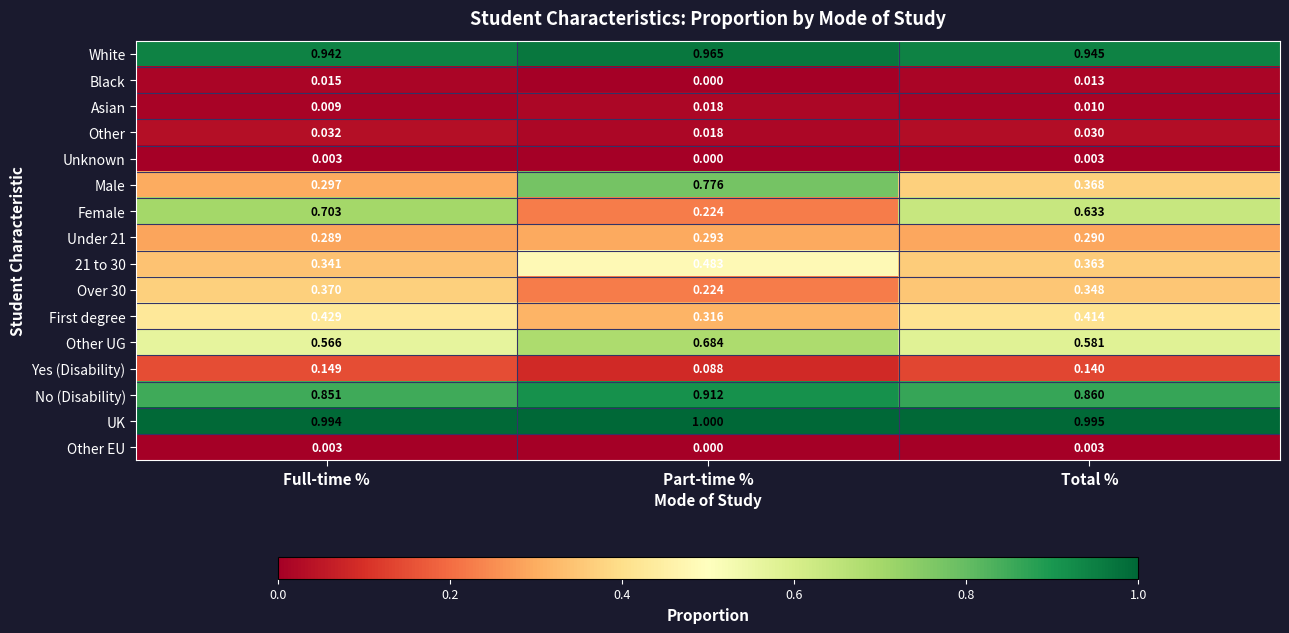

Is the value of Yes (Disability) at Total % greater than the value of Other EU at Total %?

Yes